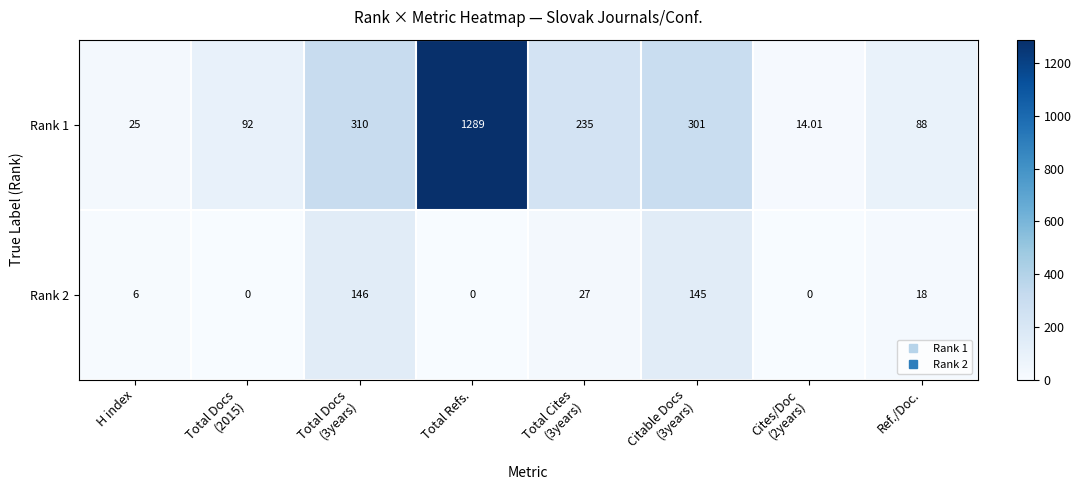

Is the value of Rank 2 at Total Refs. greater than the value of Rank 1 at Total Refs.?

No